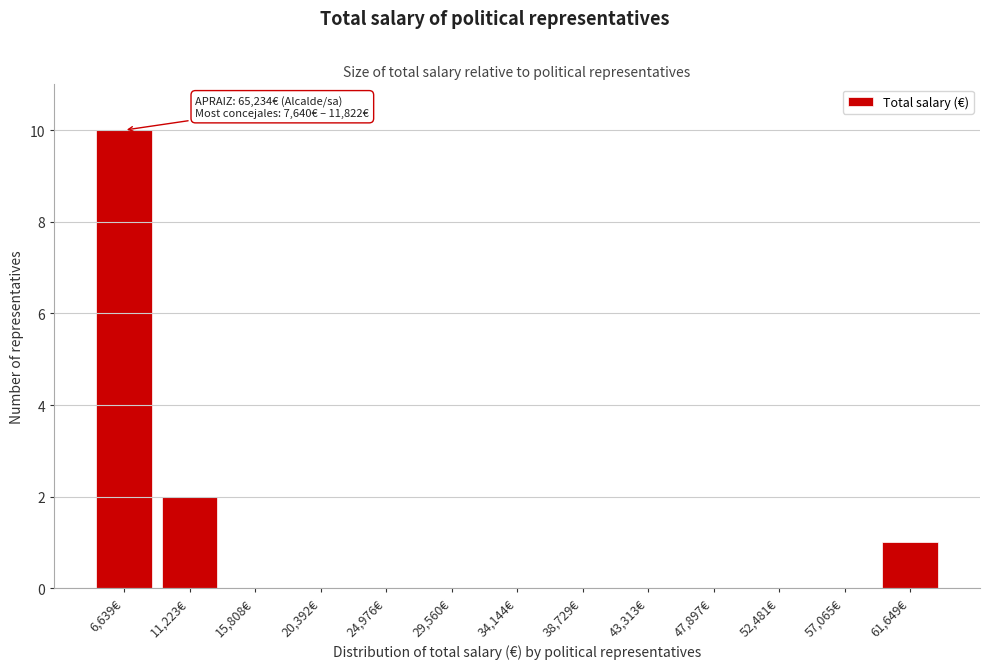

Reading left to right, what are all the values shown in this chart?

6,639€=10	11,223€=2	15,808€=0	20,392€=0	24,976€=0	29,560€=0	34,144€=0	38,729€=0	43,313€=0	47,897€=0	52,481€=0	57,065€=0	61,649€=1